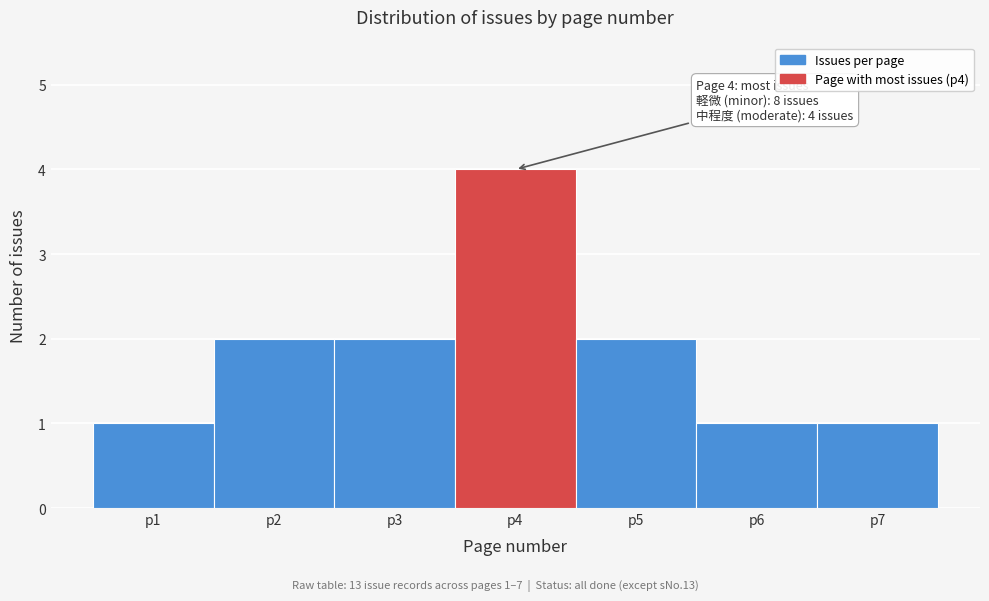

Over which range of the x-axis is the bar tallest?

3.5 to 4.5